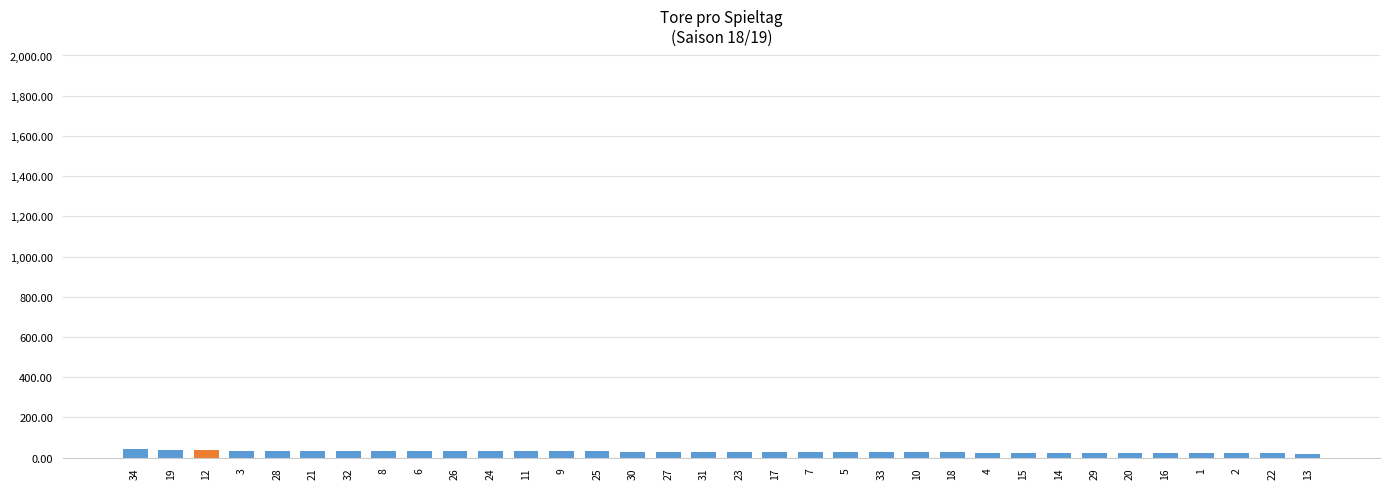

What is the sum of all values?

972